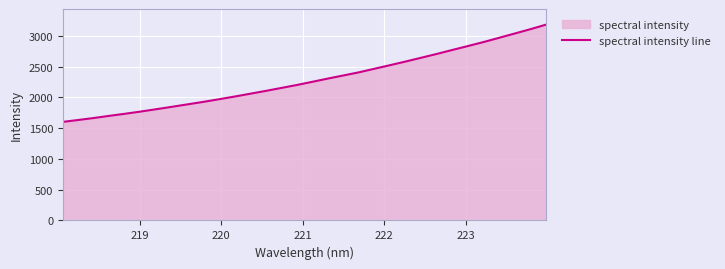

What is the smallest value displayed?

1601.4